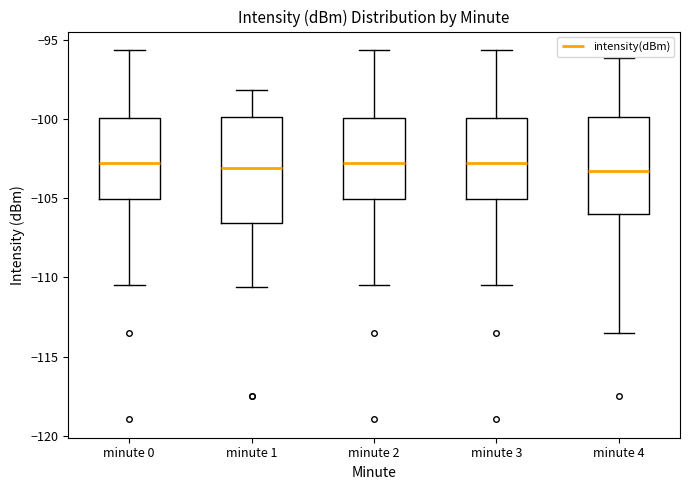

Reading left to right, read every box against the y-axis: the position of its median line, the range the box covers, and the ends of its whiskers. The values are not printed on the chart, so give them approximately, as read against the axis.

minute 0: median -103.0, box -105.0 to -100.0, whiskers -110.5 to -95.5
minute 1: median -103.0, box -106.5 to -100.0, whiskers -110.5 to -98.0
minute 2: median -103.0, box -105.0 to -100.0, whiskers -110.5 to -95.5
minute 3: median -103.0, box -105.0 to -100.0, whiskers -110.5 to -95.5
minute 4: median -103.5, box -106.0 to -100.0, whiskers -113.5 to -96.0